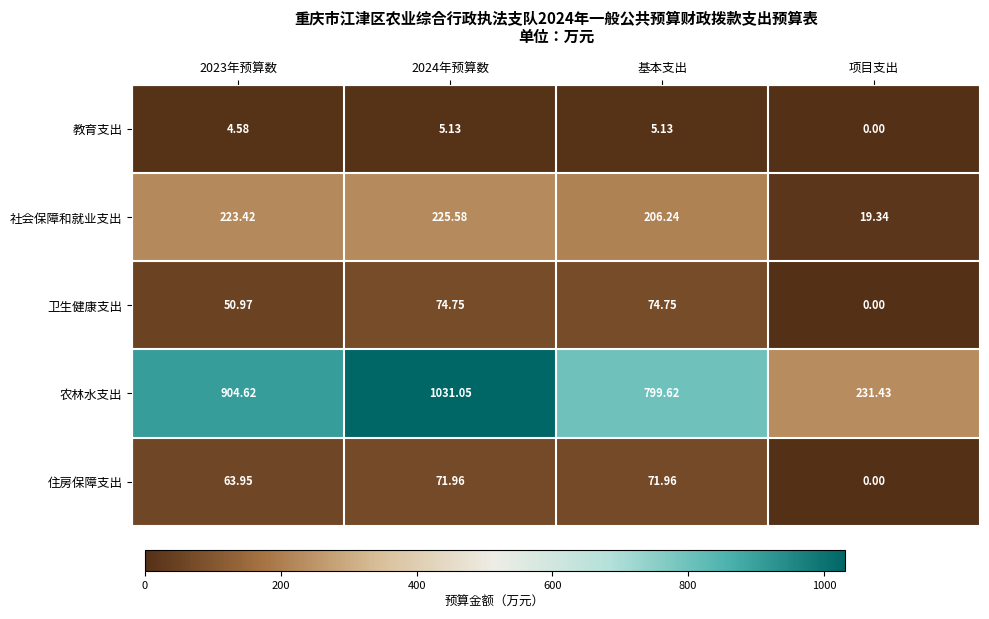

How many data points in 教育支出 are less than 5?

2